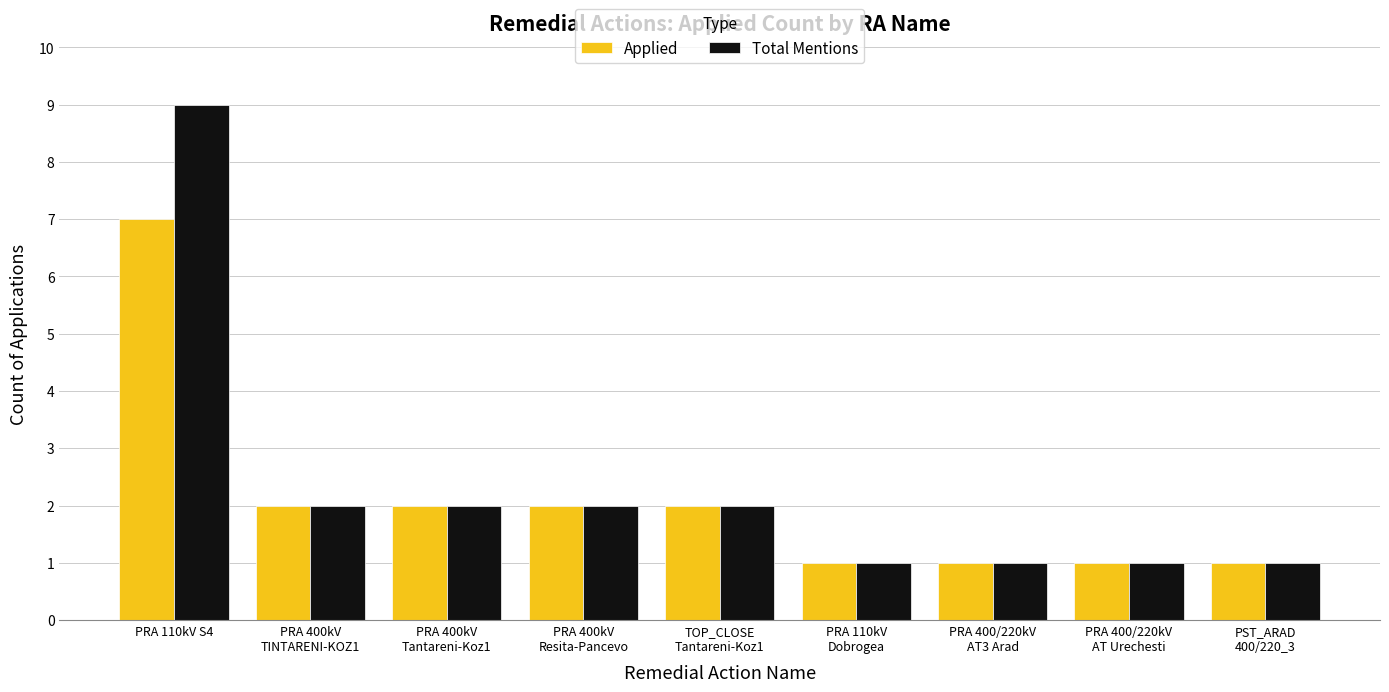

What is the difference between the maximum and minimum values in the Applied series?

6